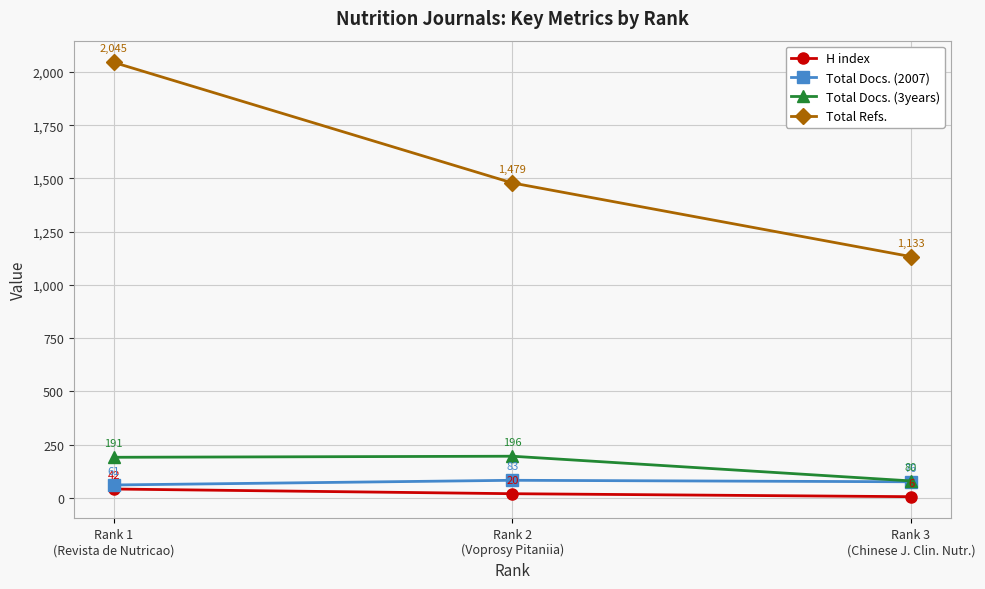

What is the total value across all series at Rank 3
(Chinese J. Clin. Nutr.)?

1295